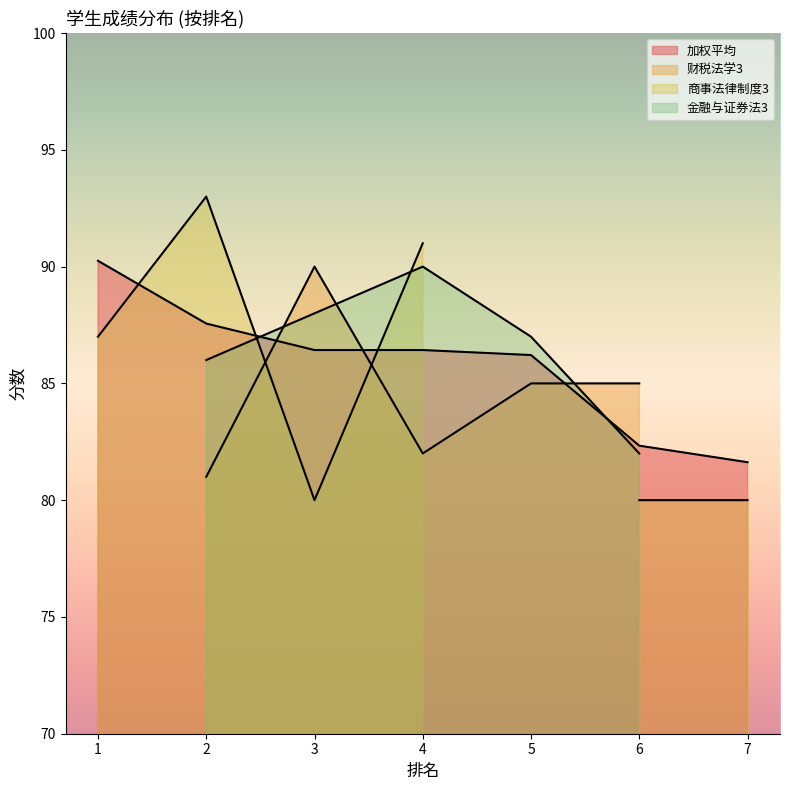

How many lines are shown in the chart?

4